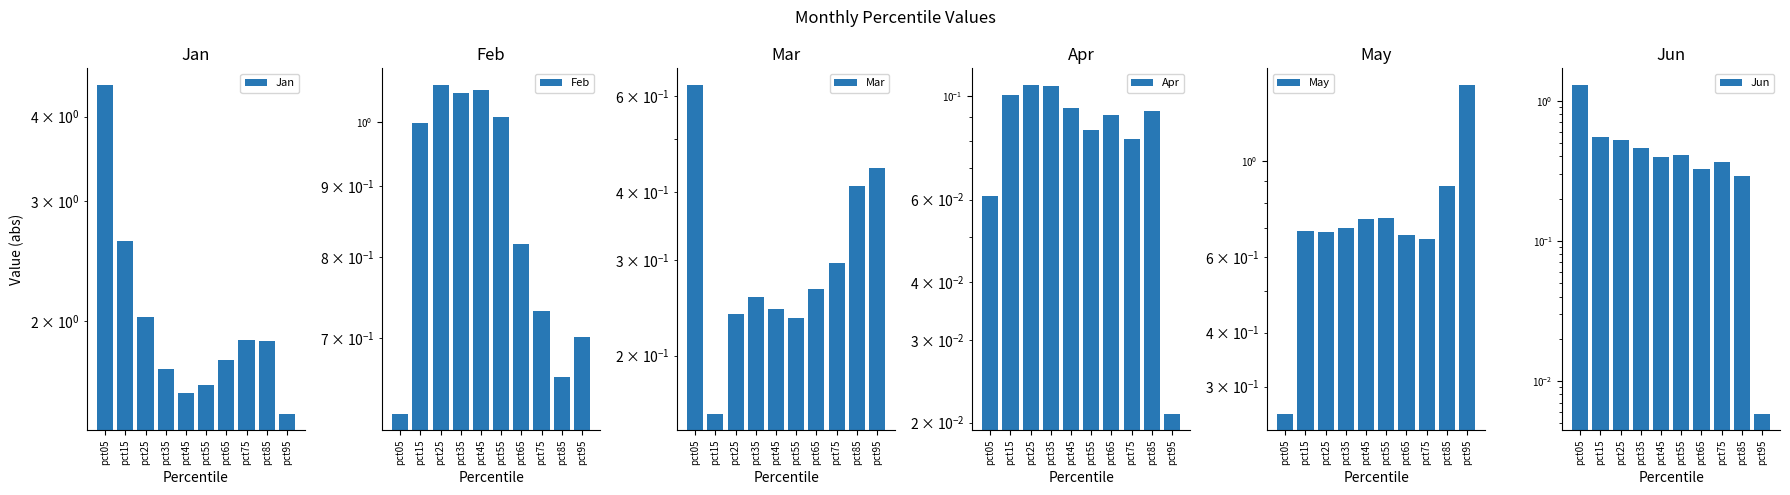

Which series has the largest range (max minus min)?

Jan